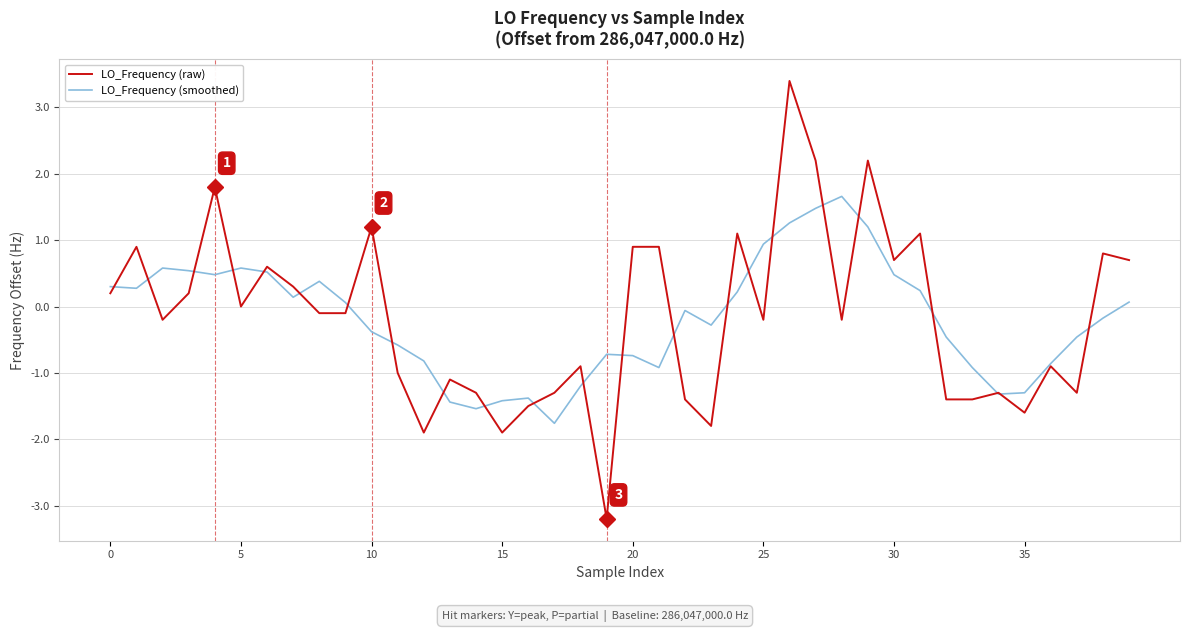

Rank the series by their maximum value, from highest to lowest.

LO_Frequency (raw), LO_Frequency (smoothed)